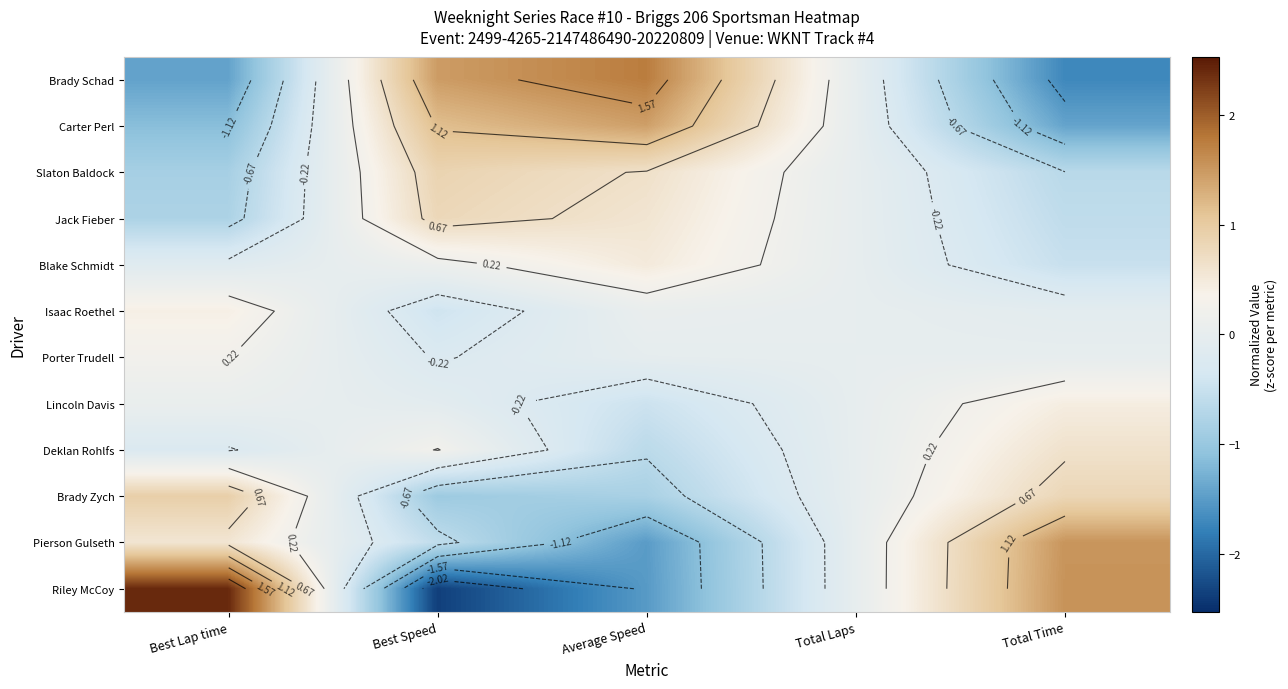

What is the sum of all Riley McCoy values?

0.1